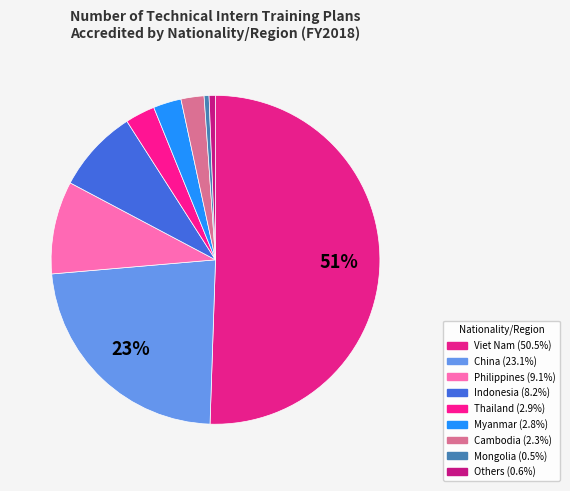

Which slice represents more than half of the pie?

Viet Nam